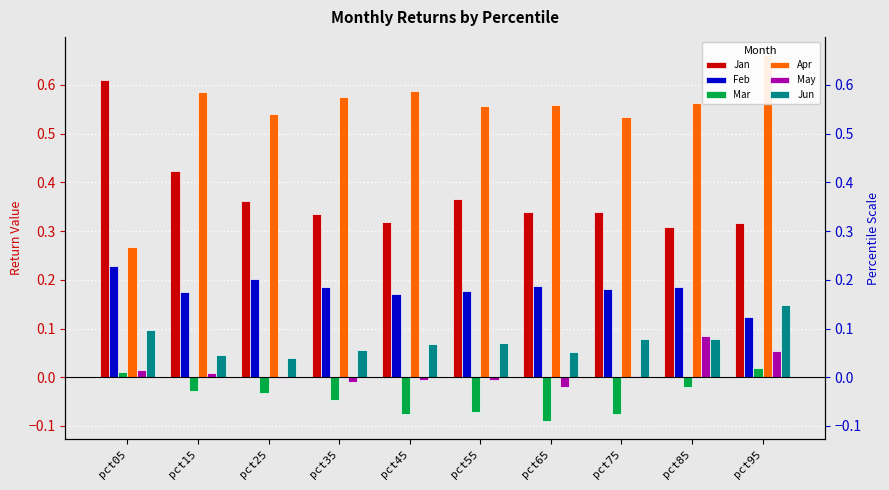

Are the bars grouped side by side (vs. stacked)?

Yes